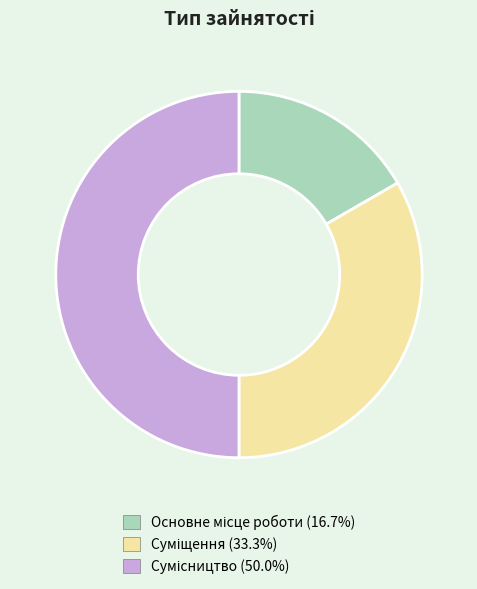

To the nearest percent, what is the difference between the largest and smallest slice percentages?

33%